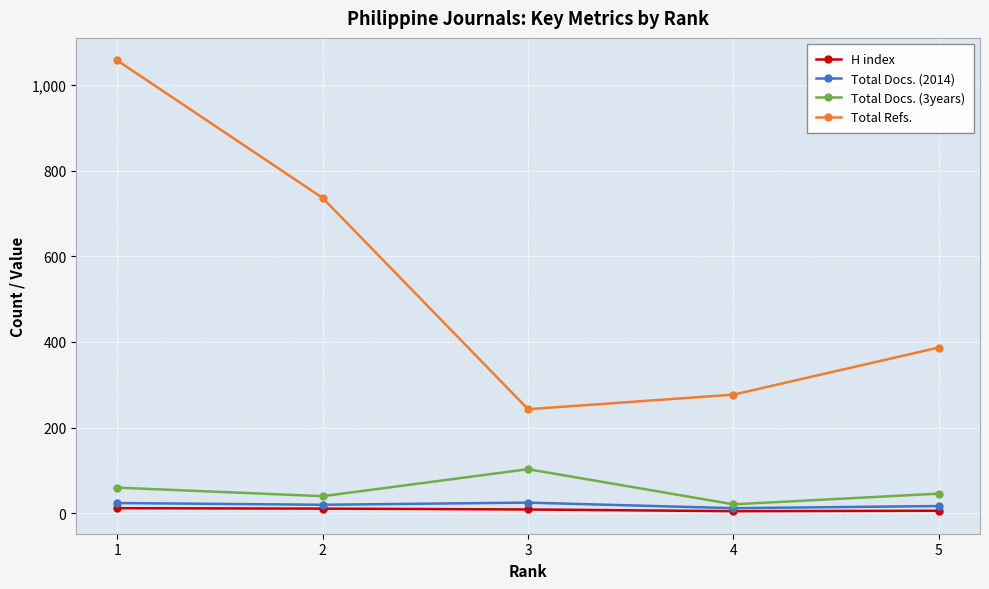

True or false: Total Docs. (3years) and Total Refs. intersect in this chart.

False